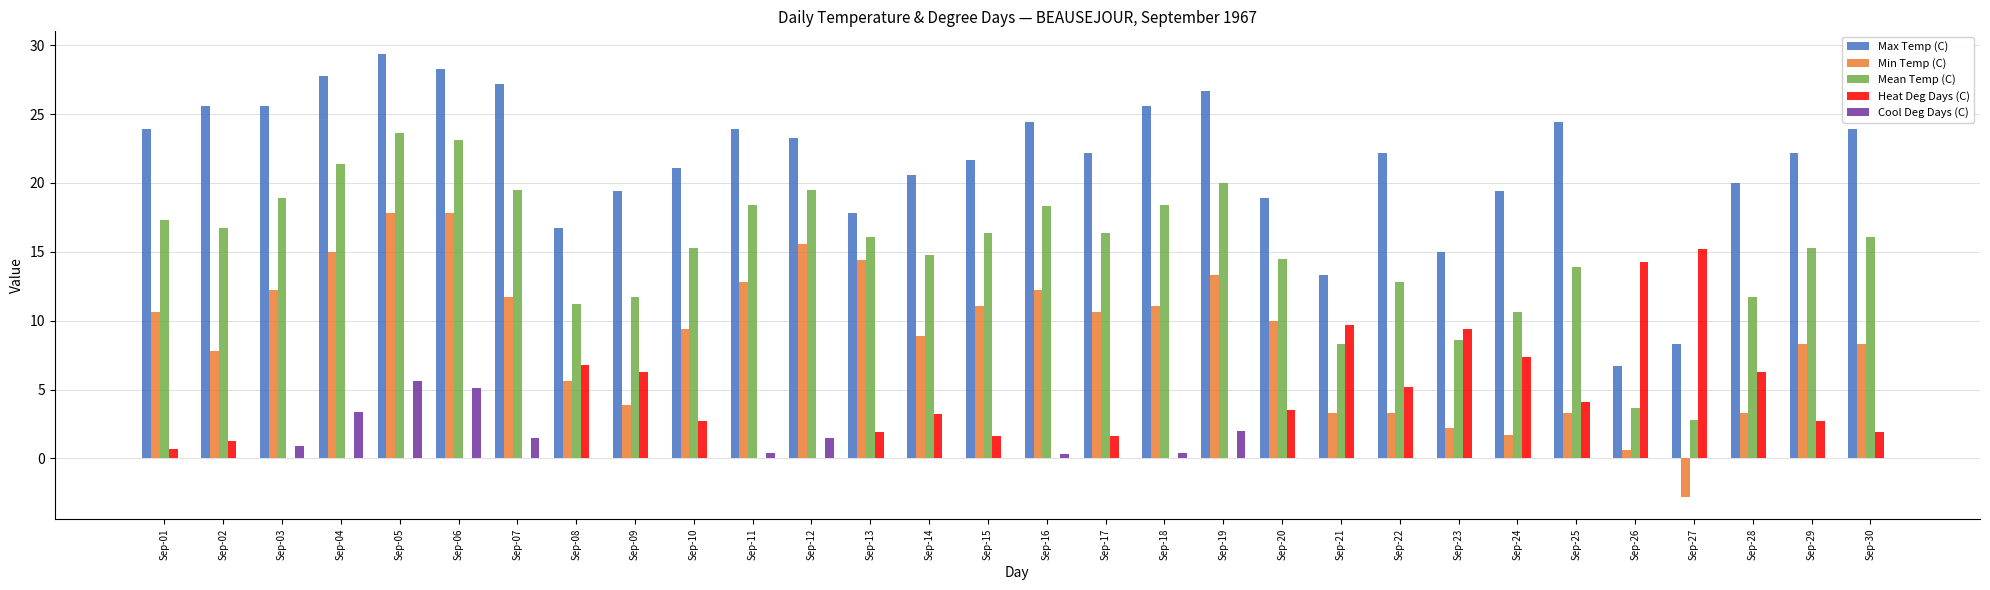

Are the bars horizontal?

No